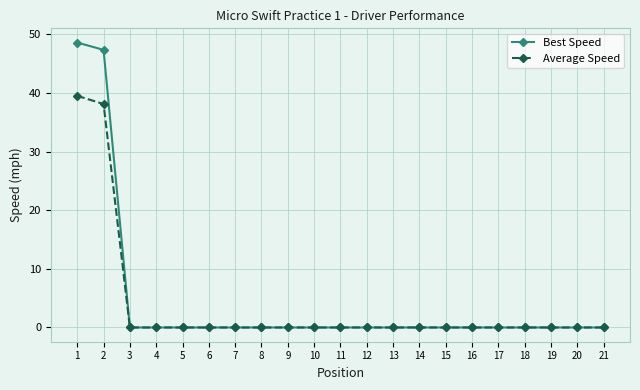

What are all the series names shown in the legend?

Best Speed, Average Speed